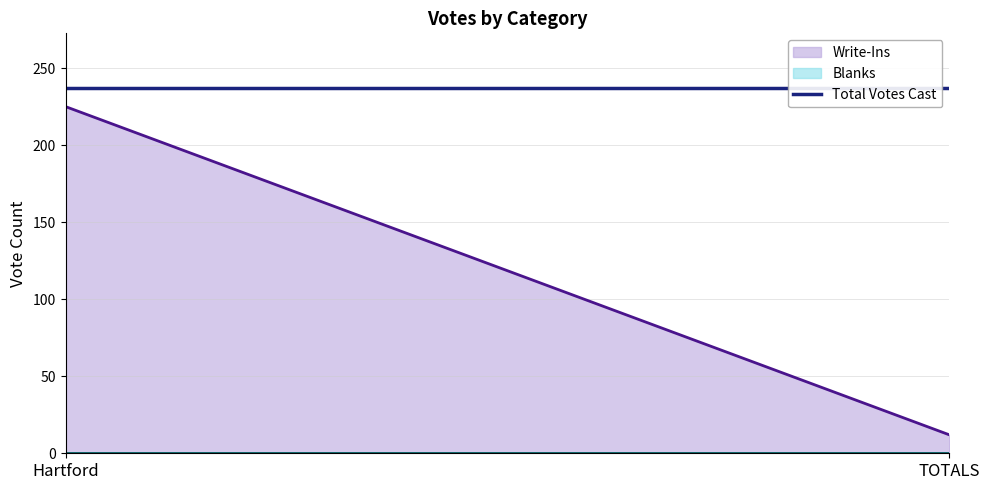

What are all the series names shown in the legend?

Write-Ins, Blanks, Total Votes Cast